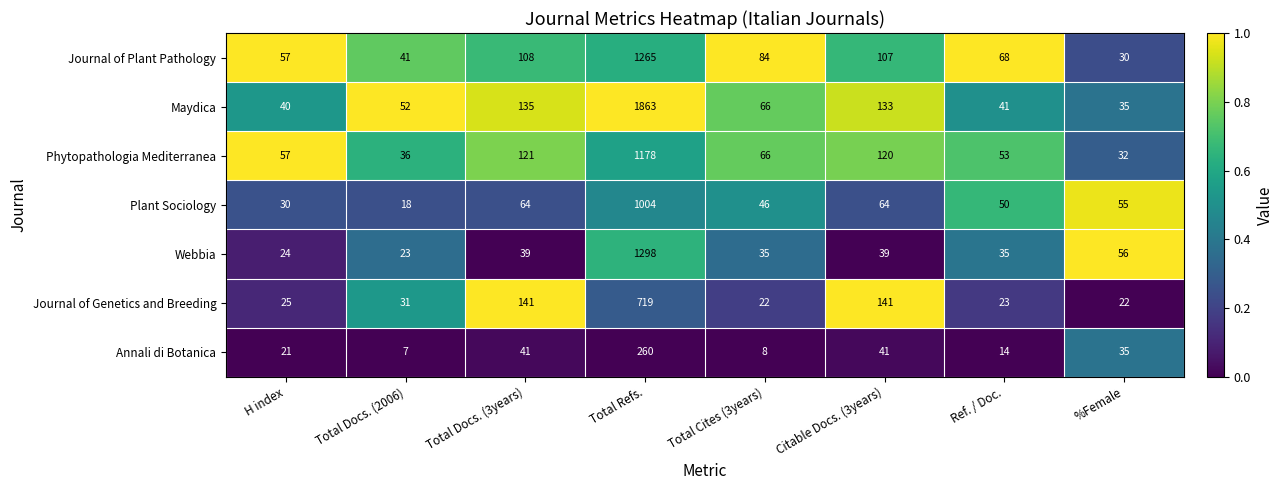

What is the sum of all Plant Sociology values?

1331